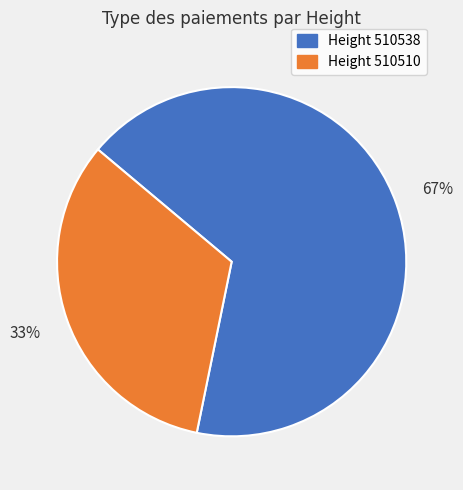

To the nearest percent, what percentage of the pie is Height 510510?

33%